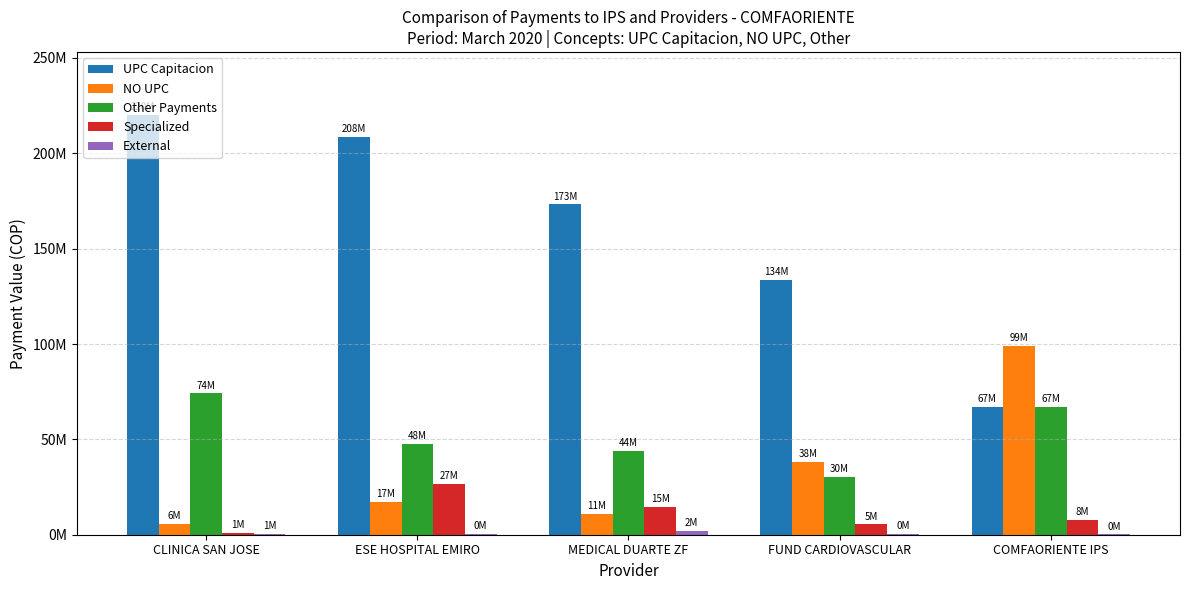

Does the chart contain stacked bars?

No